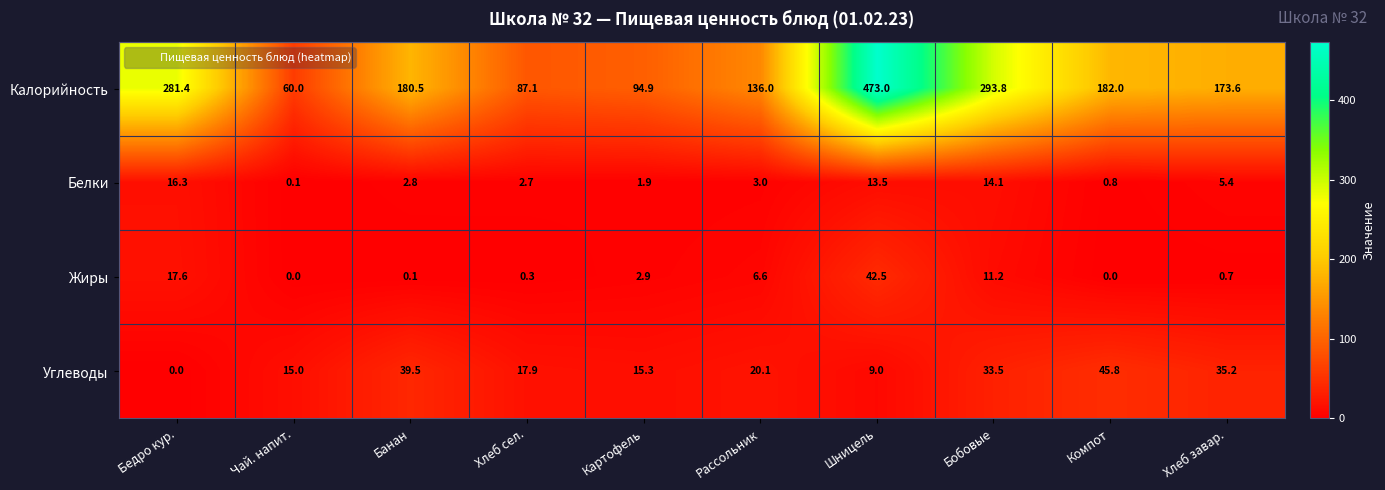

Which series has the largest range (max minus min)?

Калорийность